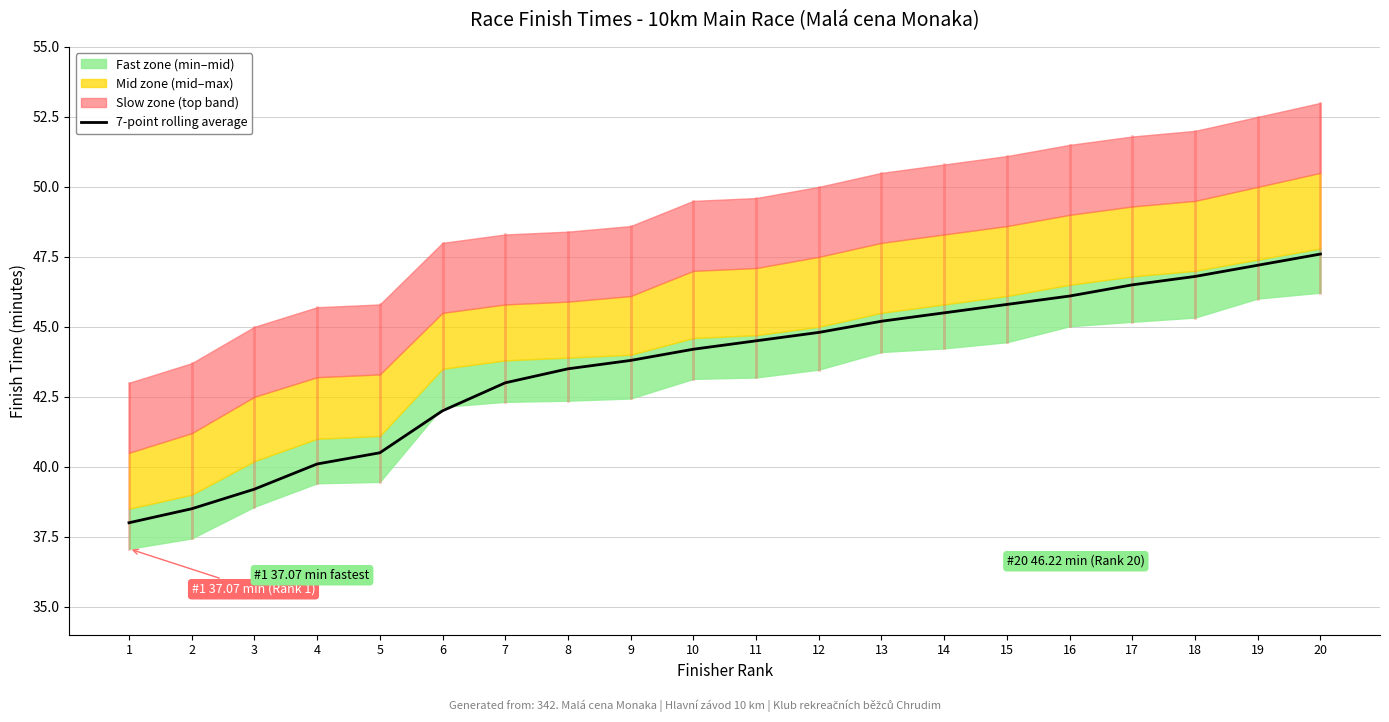

What is the value of the 17th point from the left?

46.5